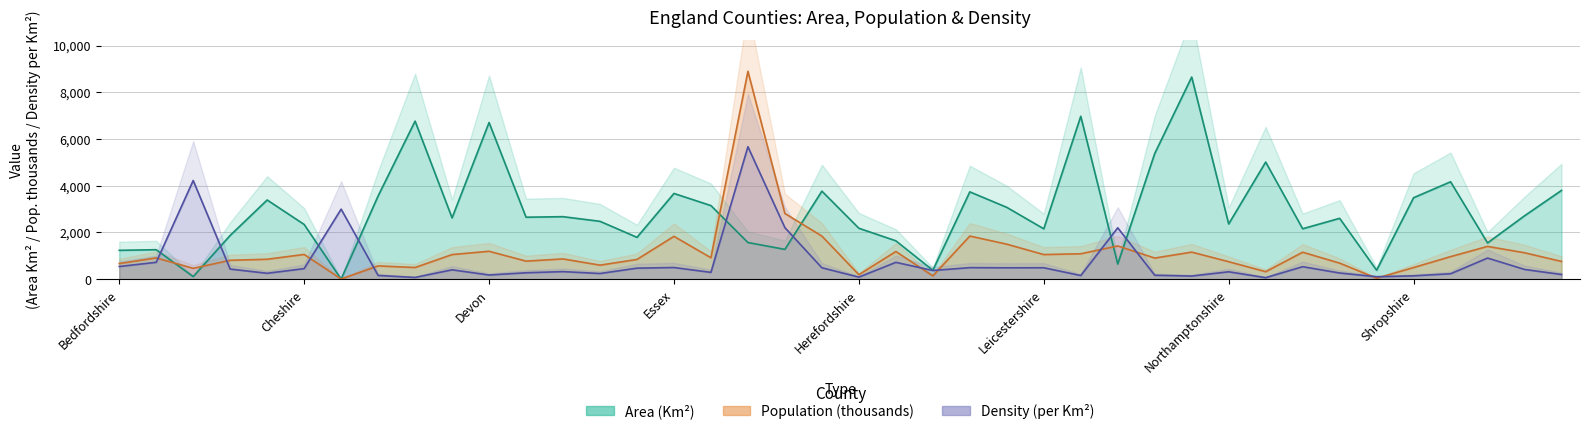

What is the value of the population point at the 6th from the left?

1059.3